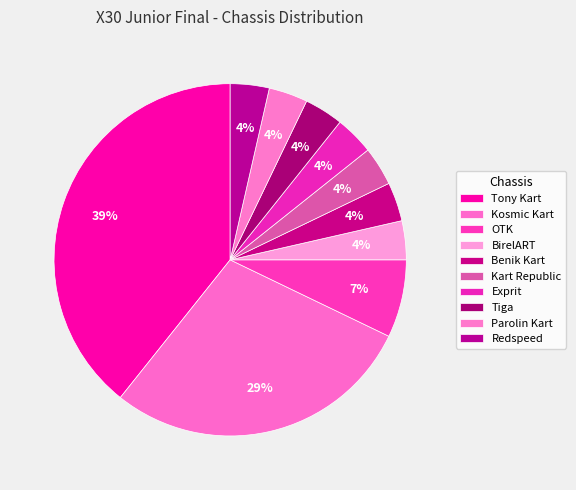

Approximately how many times larger is the value at Kart Republic compared to Exprit?

1.0